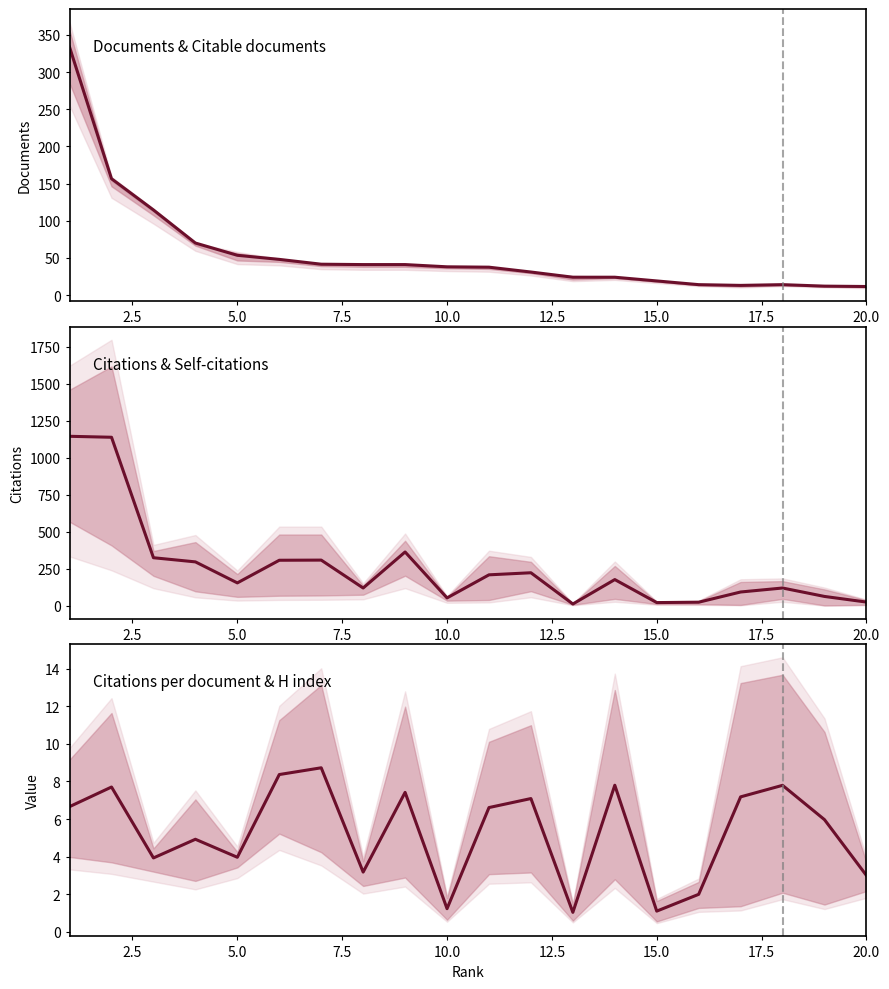

What is the smallest value displayed?

1.0